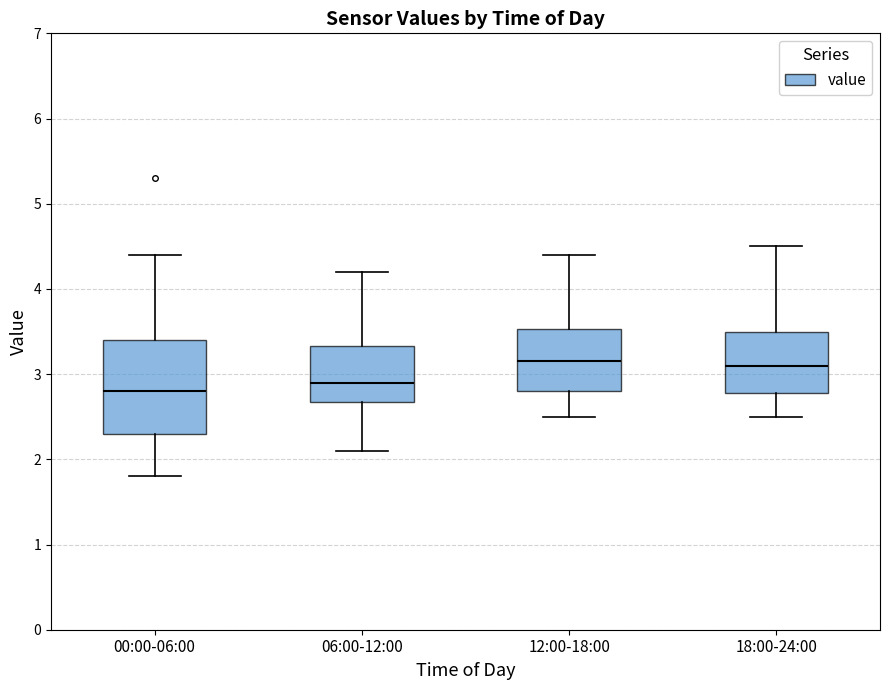

Where is the upper edge of the box for 06:00-12:00 on the y-axis? The values are not printed on the chart, so give them approximately, as read against the axis.

3.3